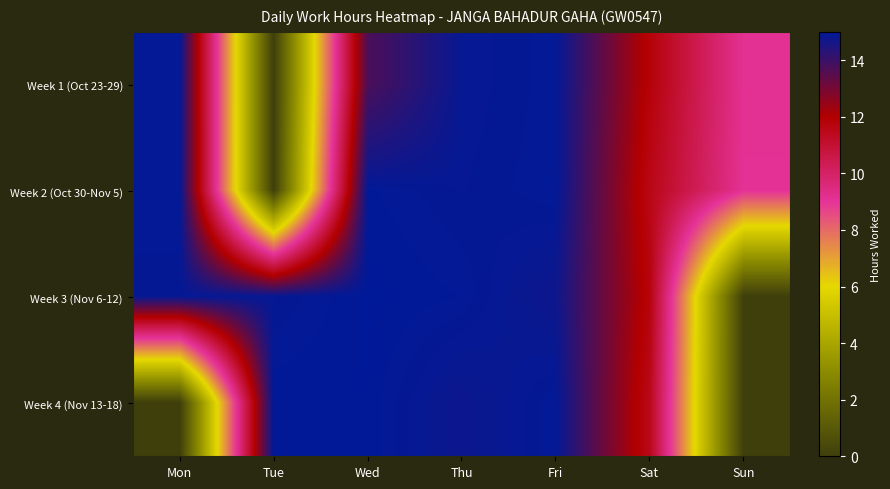

Rank the series at Sun from lowest to highest value.

Week 3 (Nov 6-12), Week 4 (Nov 13-18), Week 2 (Oct 30-Nov 5), Week 1 (Oct 23-29)